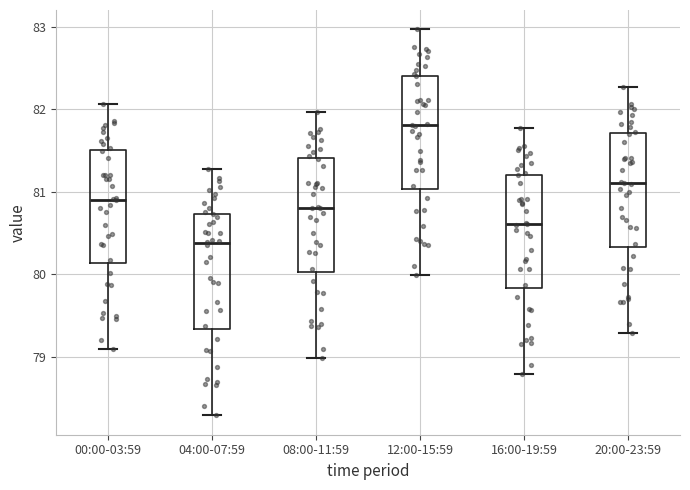

Which box has the lowest median line?

04:00-07:59